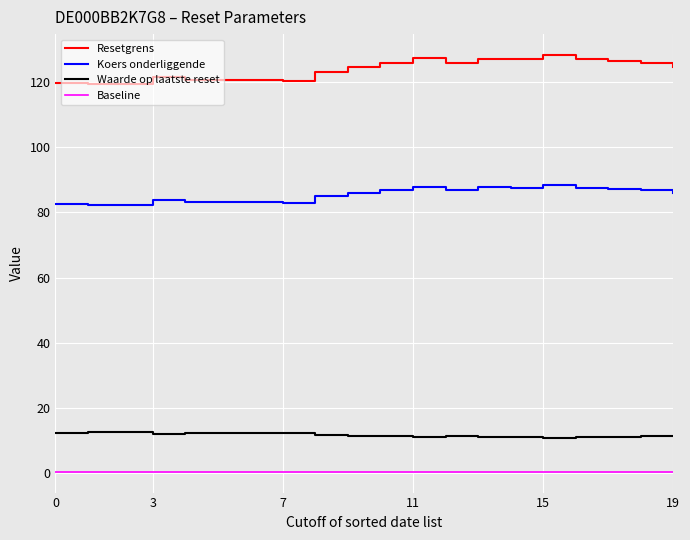

True or false: Koers onderliggende and Resetgrens intersect in this chart.

False